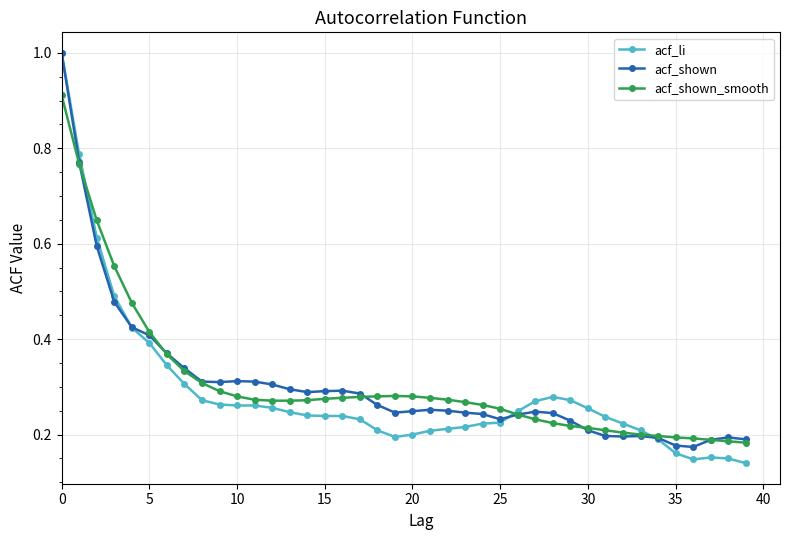

How many acf_shown values are between 0 and 1?

40